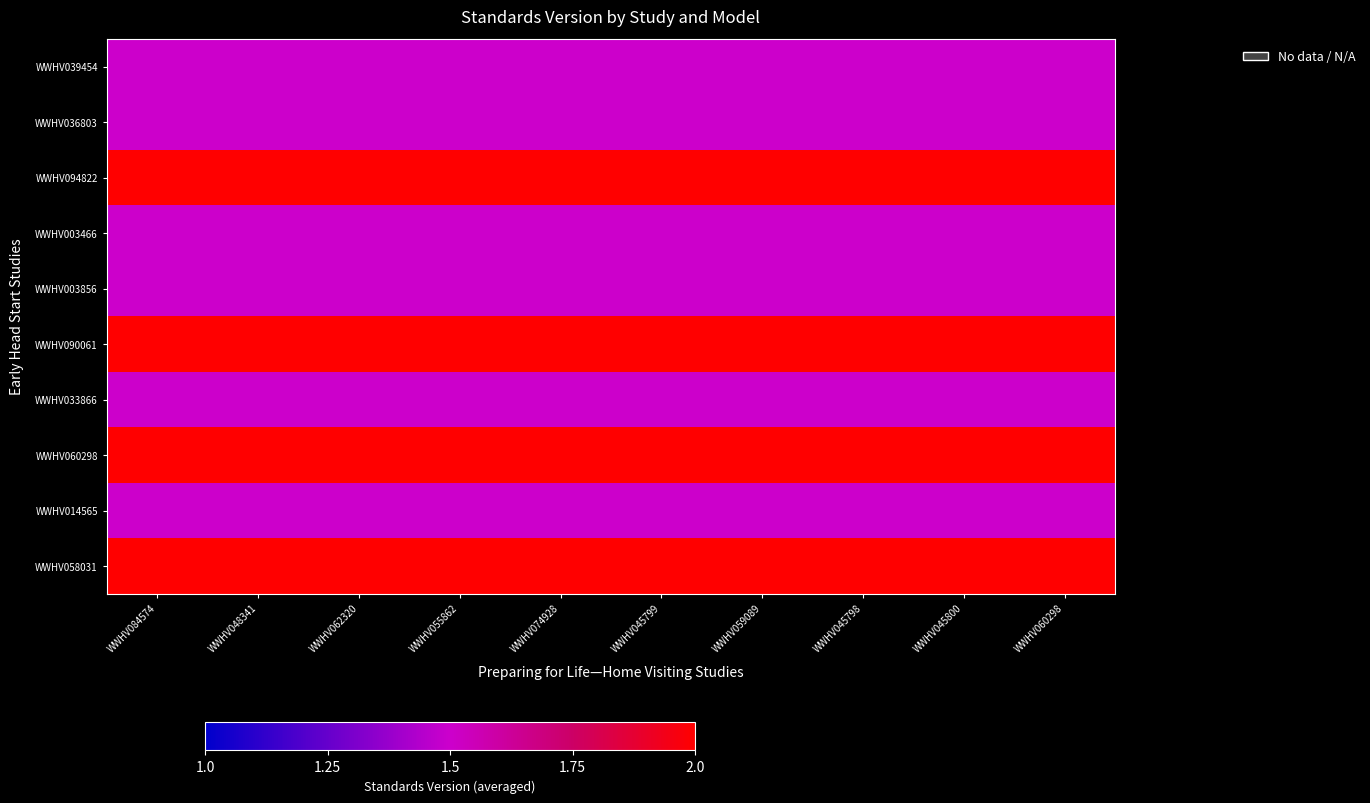

Reading right to left, list all the values displayed in this chart.

WWHV039454: WWHV060298=1.5	WWHV045800=1.5	WWHV045798=1.5	WWHV059089=1.5	WWHV045799=1.5	WWHV074928=1.5	WWHV055862=1.5	WWHV062320=1.5	WWHV048341=1.5	WWHV084574=1.5
WWHV036803: WWHV060298=1.5	WWHV045800=1.5	WWHV045798=1.5	WWHV059089=1.5	WWHV045799=1.5	WWHV074928=1.5	WWHV055862=1.5	WWHV062320=1.5	WWHV048341=1.5	WWHV084574=1.5
WWHV094822: WWHV060298=2.0	WWHV045800=2.0	WWHV045798=2.0	WWHV059089=2.0	WWHV045799=2.0	WWHV074928=2.0	WWHV055862=2.0	WWHV062320=2.0	WWHV048341=2.0	WWHV084574=2.0
WWHV003466: WWHV060298=1.5	WWHV045800=1.5	WWHV045798=1.5	WWHV059089=1.5	WWHV045799=1.5	WWHV074928=1.5	WWHV055862=1.5	WWHV062320=1.5	WWHV048341=1.5	WWHV084574=1.5
WWHV003856: WWHV060298=1.5	WWHV045800=1.5	WWHV045798=1.5	WWHV059089=1.5	WWHV045799=1.5	WWHV074928=1.5	WWHV055862=1.5	WWHV062320=1.5	WWHV048341=1.5	WWHV084574=1.5
WWHV090061: WWHV060298=2.0	WWHV045800=2.0	WWHV045798=2.0	WWHV059089=2.0	WWHV045799=2.0	WWHV074928=2.0	WWHV055862=2.0	WWHV062320=2.0	WWHV048341=2.0	WWHV084574=2.0
WWHV033866: WWHV060298=1.5	WWHV045800=1.5	WWHV045798=1.5	WWHV059089=1.5	WWHV045799=1.5	WWHV074928=1.5	WWHV055862=1.5	WWHV062320=1.5	WWHV048341=1.5	WWHV084574=1.5
WWHV060298: WWHV060298=2.0	WWHV045800=2.0	WWHV045798=2.0	WWHV059089=2.0	WWHV045799=2.0	WWHV074928=2.0	WWHV055862=2.0	WWHV062320=2.0	WWHV048341=2.0	WWHV084574=2.0
WWHV014565: WWHV060298=1.5	WWHV045800=1.5	WWHV045798=1.5	WWHV059089=1.5	WWHV045799=1.5	WWHV074928=1.5	WWHV055862=1.5	WWHV062320=1.5	WWHV048341=1.5	WWHV084574=1.5
WWHV058031: WWHV060298=2.0	WWHV045800=2.0	WWHV045798=2.0	WWHV059089=2.0	WWHV045799=2.0	WWHV074928=2.0	WWHV055862=2.0	WWHV062320=2.0	WWHV048341=2.0	WWHV084574=2.0